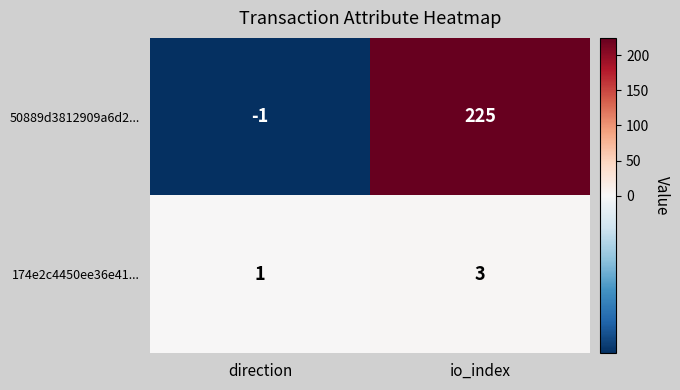

Which series has the widest spread of values?

50889d3812909a6d2...